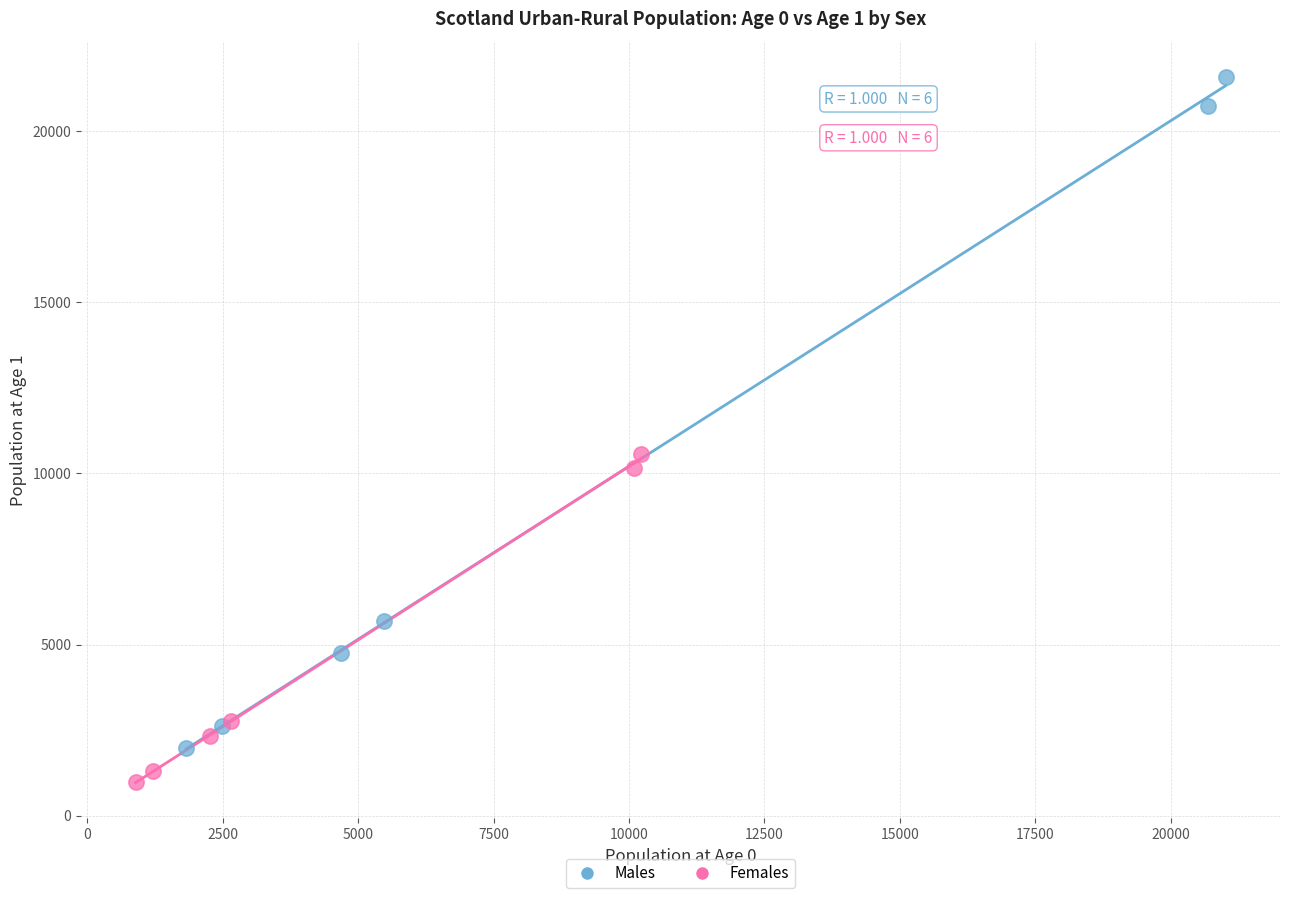

Which series has the widest spread of Y values?

Males